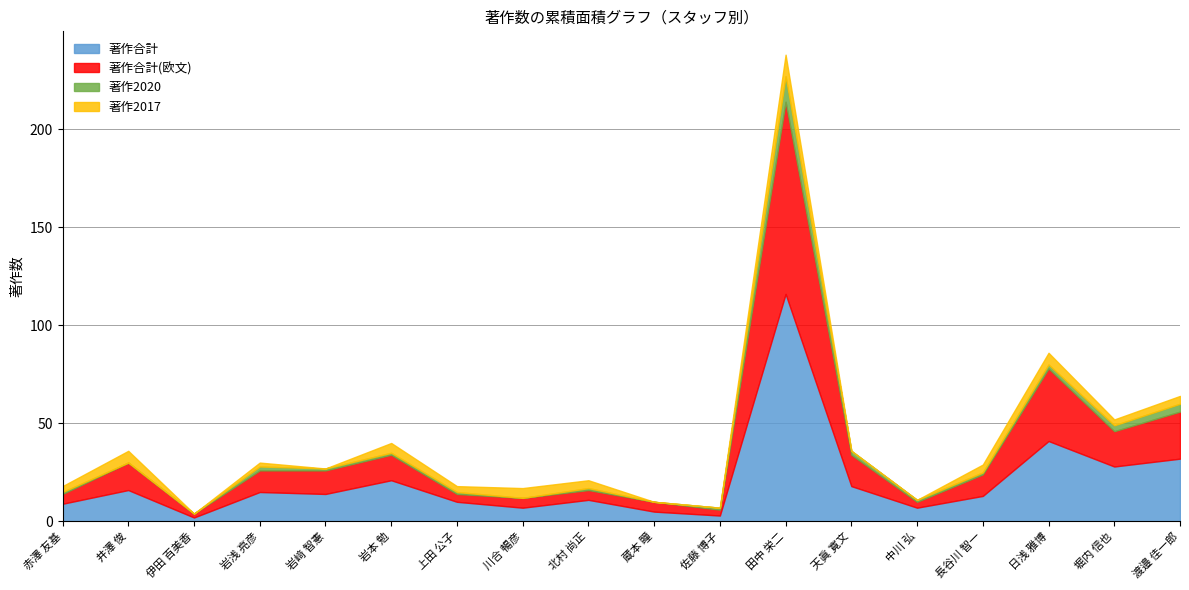

True or false: 著作合計 and 著作2020 cross at least once.

False